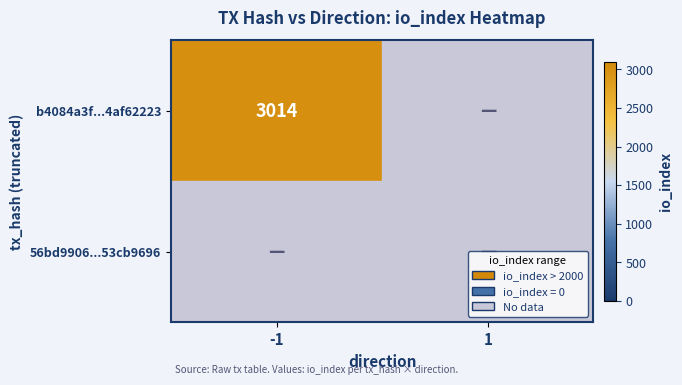

Is it true that b4084a3f...4af62223 equals 3014 at -1?

True